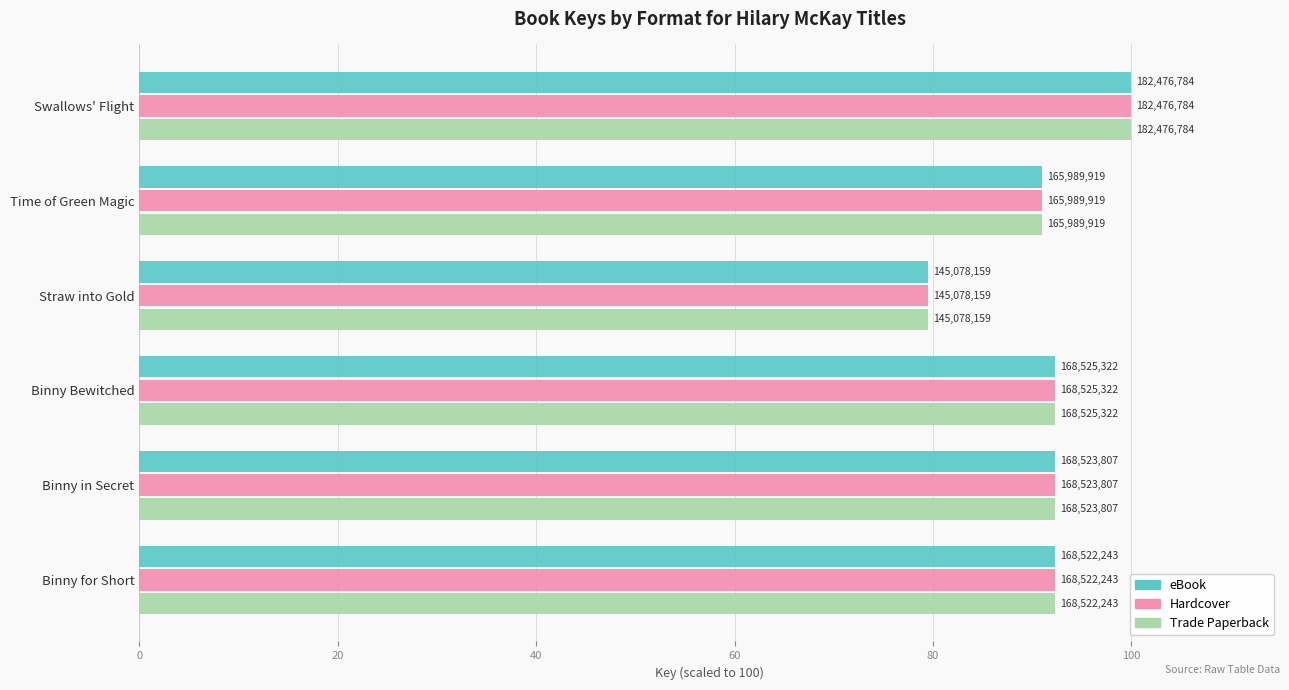

What are all the series names shown in the legend?

eBook, Hardcover, Trade Paperback